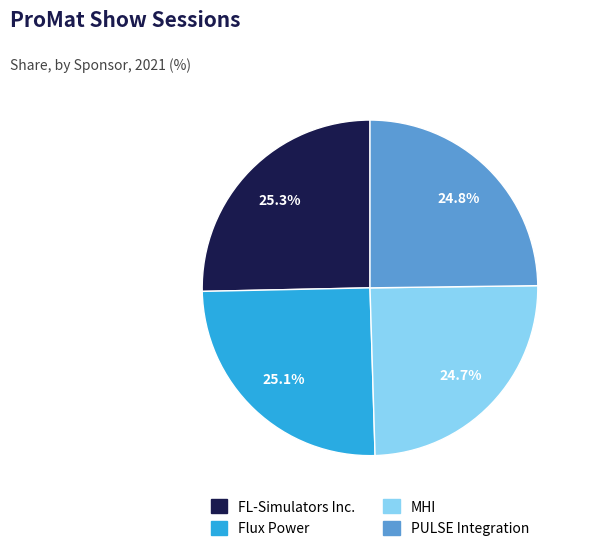

To the nearest percent, what is the average slice percentage?

25%